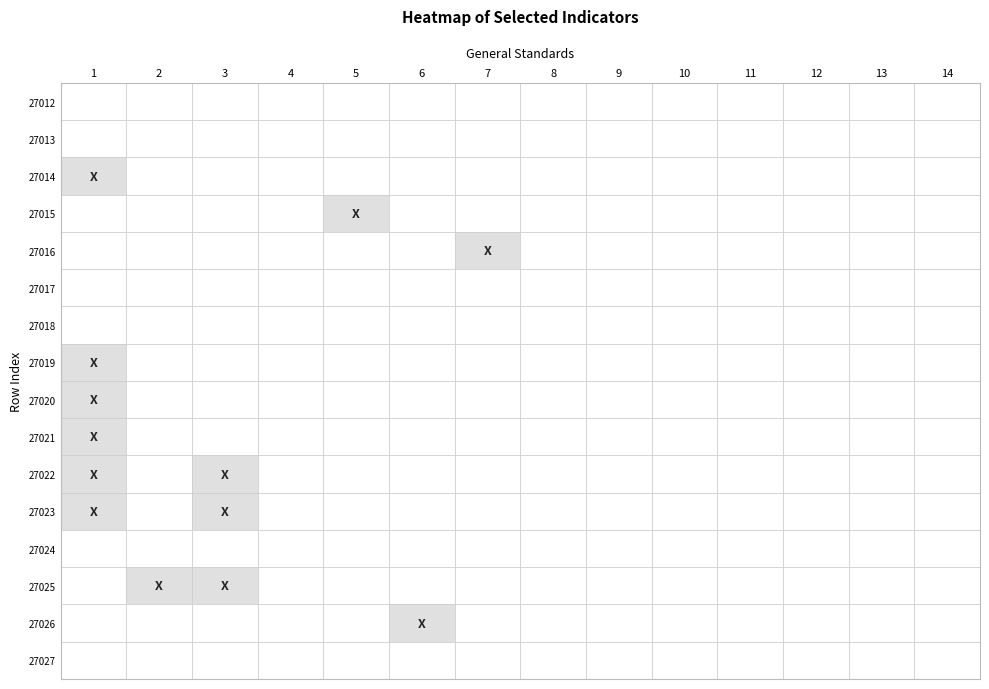

Rank the categories by row14 value from highest to lowest.

5, 0, 1, 2, 3, 4, 6, 7, 8, 9, 10, 11, 12, 13